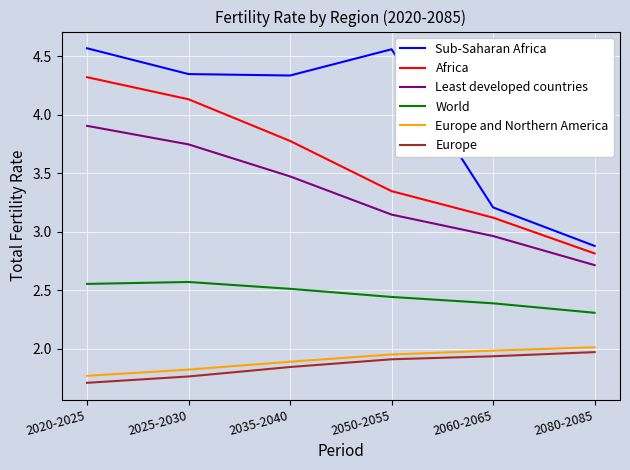

True or false: Least developed countries and Europe intersect in this chart.

False